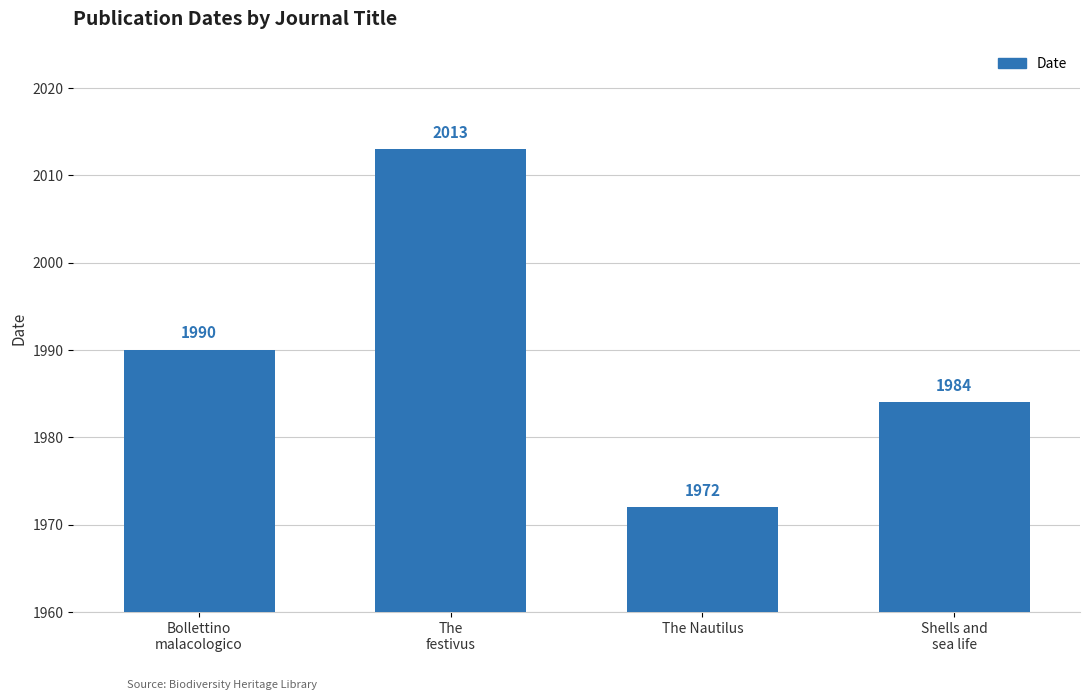

What is the difference between the maximum and minimum values?

41